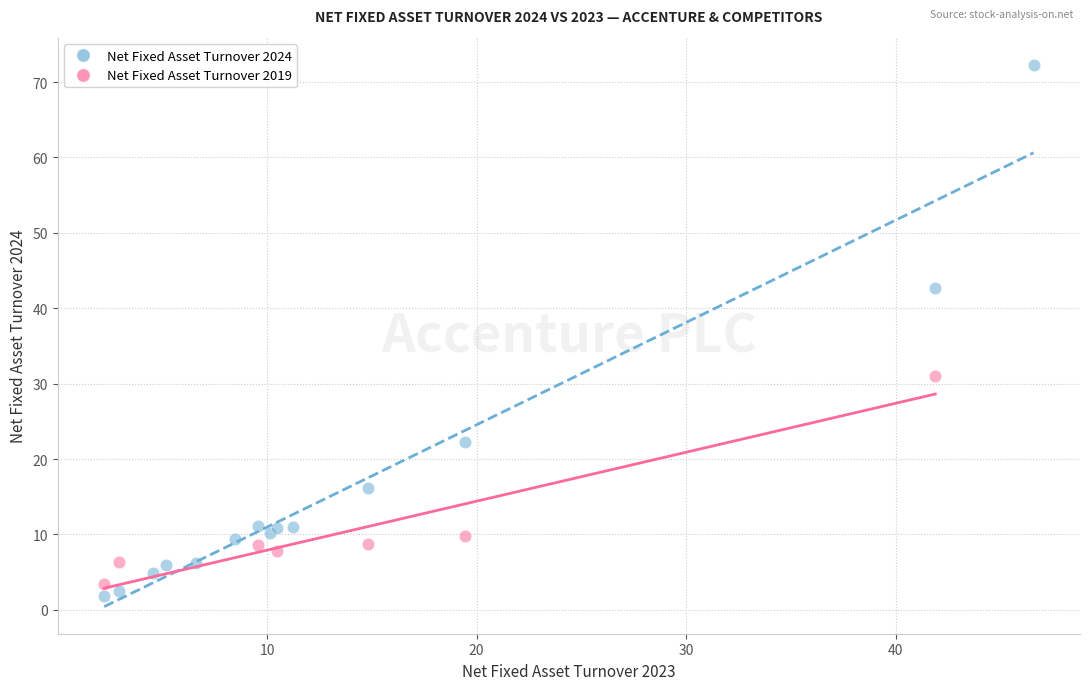

Which series has the widest spread of Y values?

Net Fixed Asset Turnover 2024